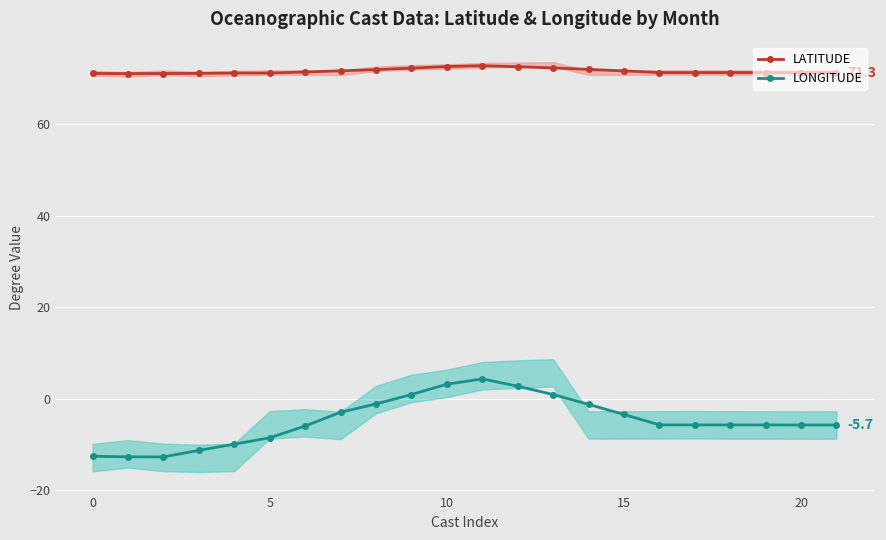

What is the minimum value for LONGITUDE?

-12.7